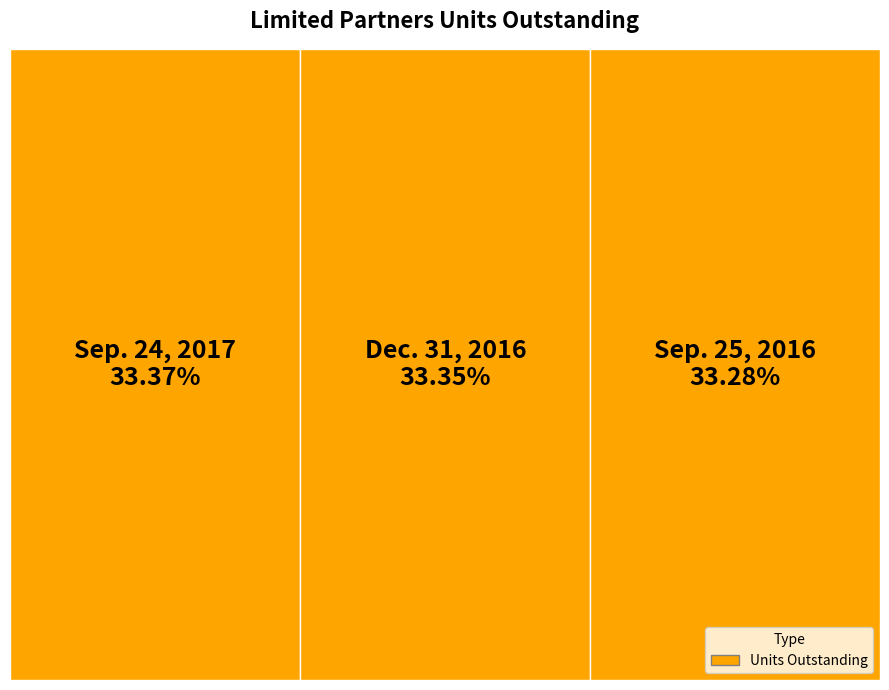

To the nearest percent, what percentage of the pie is Sep. 25, 2016?

33%